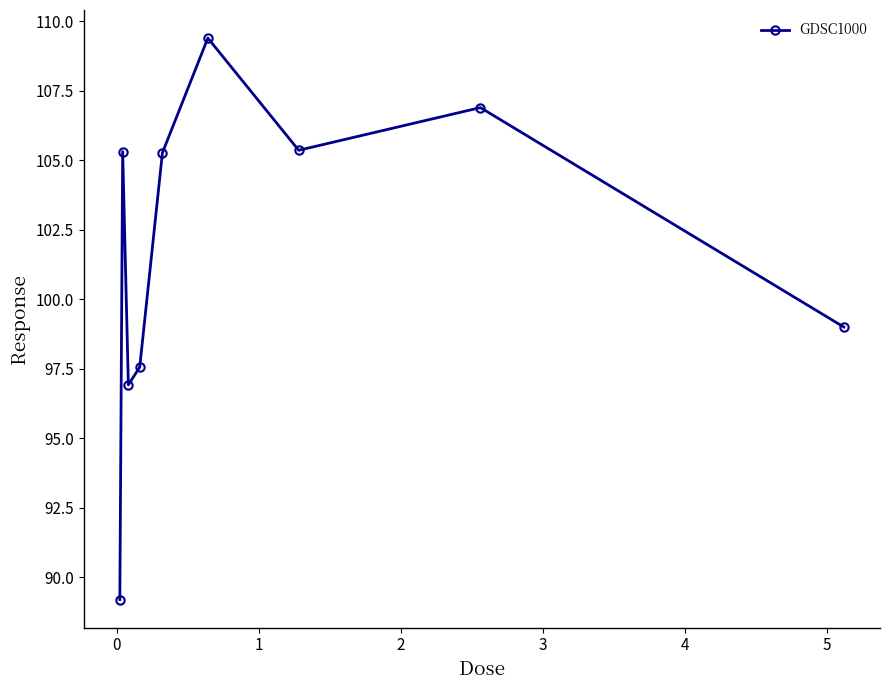

What is the sum of all values?

914.8